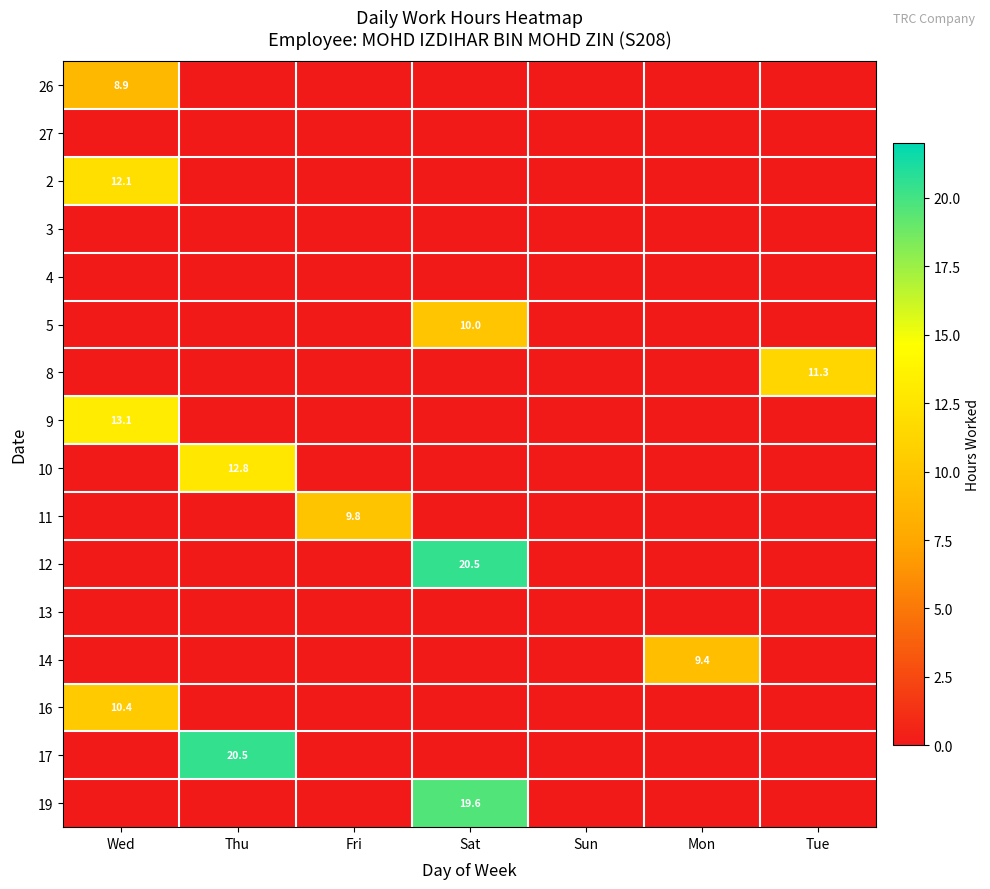

At which label is 5 closest to 4?

Wed